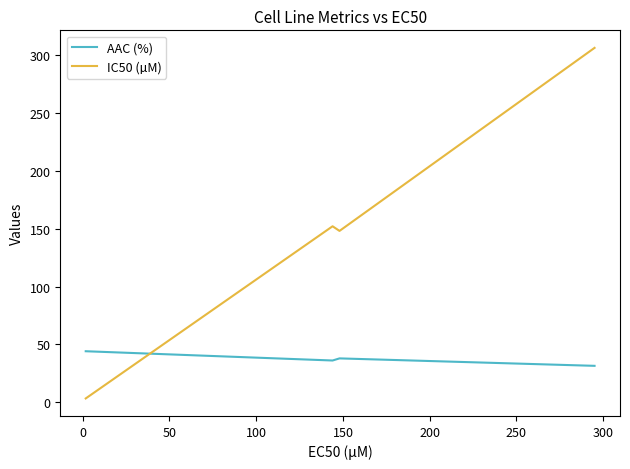

Which series has the largest range (max minus min)?

IC50 (µM)